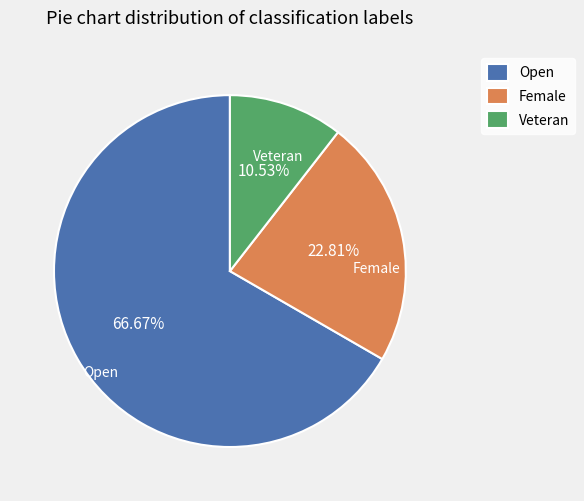

Between Female and Veteran, which is larger?

Female